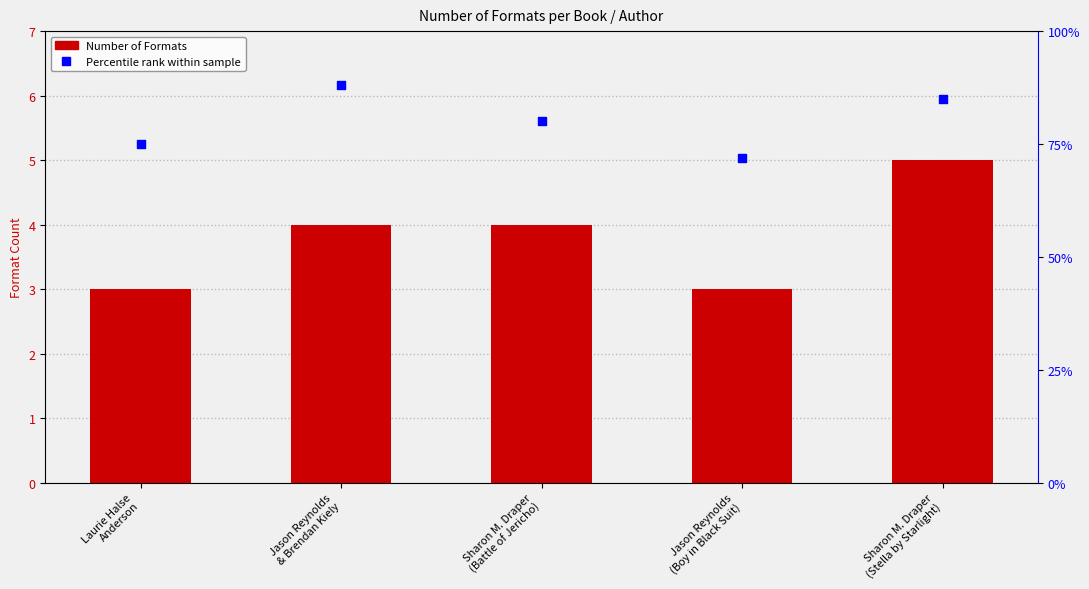

Is the value of Number of Formats at Sharon M. Draper
(Battle of Jericho) greater than the value of Percentile rank within sample at Jason Reynolds
(Boy in Black Suit)?

No